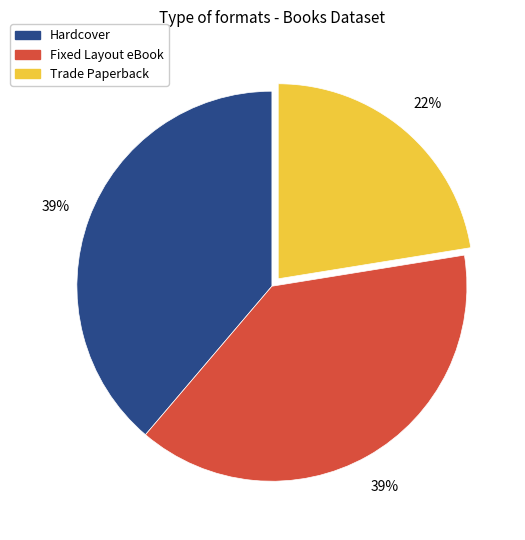

Between Trade Paperback and Hardcover, which is larger?

Hardcover